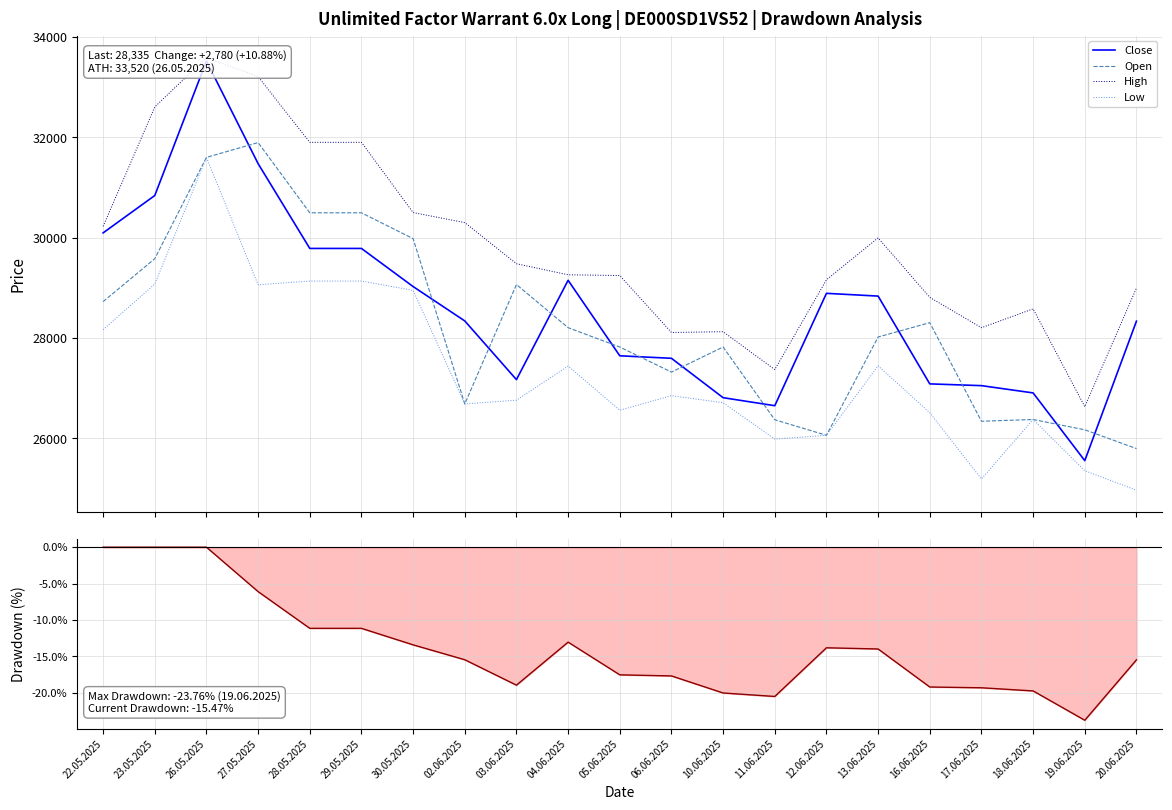

Rank the series at 06.06.2025 from highest to lowest value.

High, Close, Open, Low, Drawdown